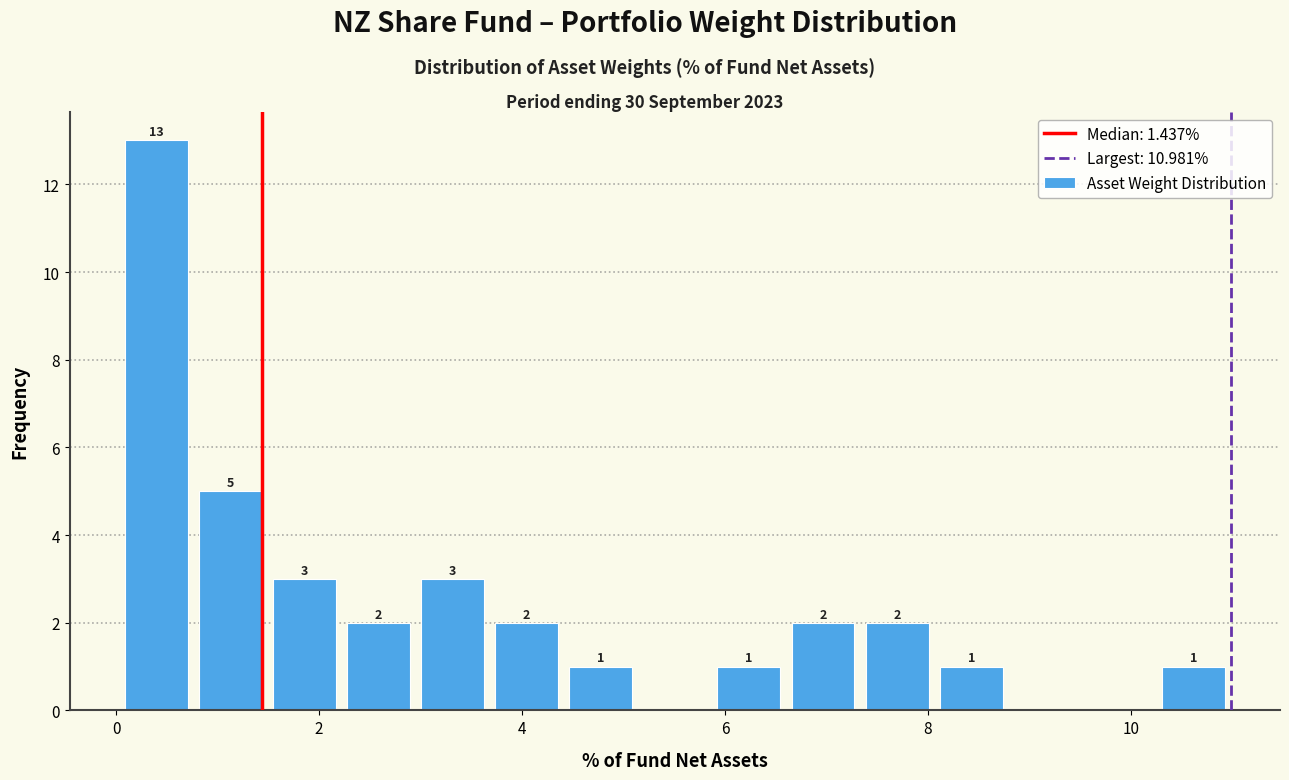

Read against the x-axis, roughly where is the centre of the tallest bar?

0.4